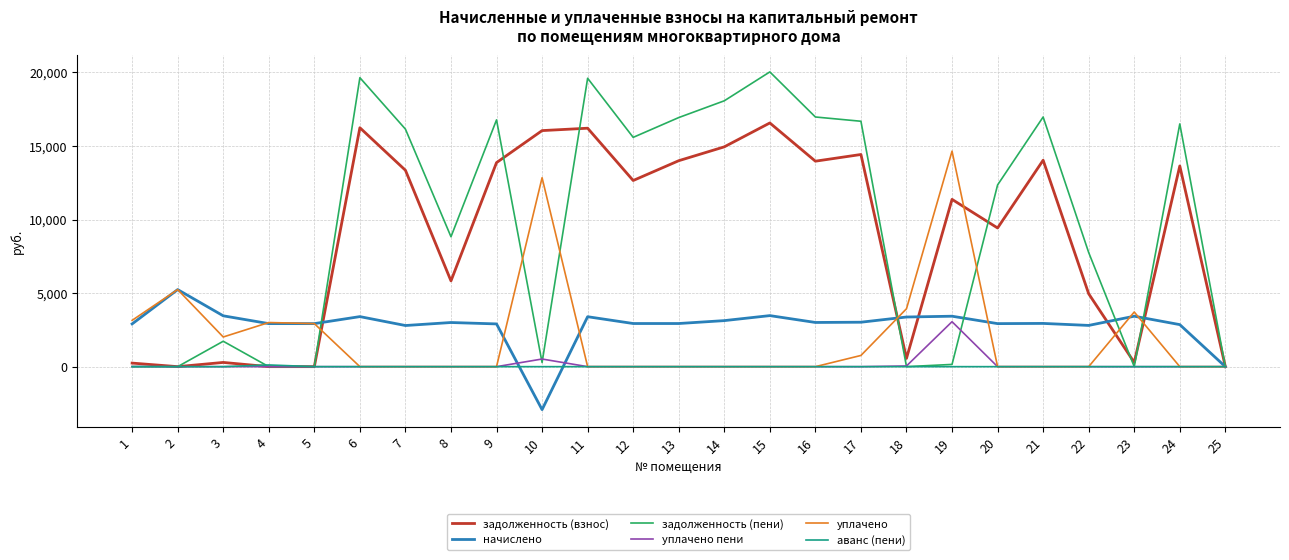

What is the minimum value for начислено?

-2922.5